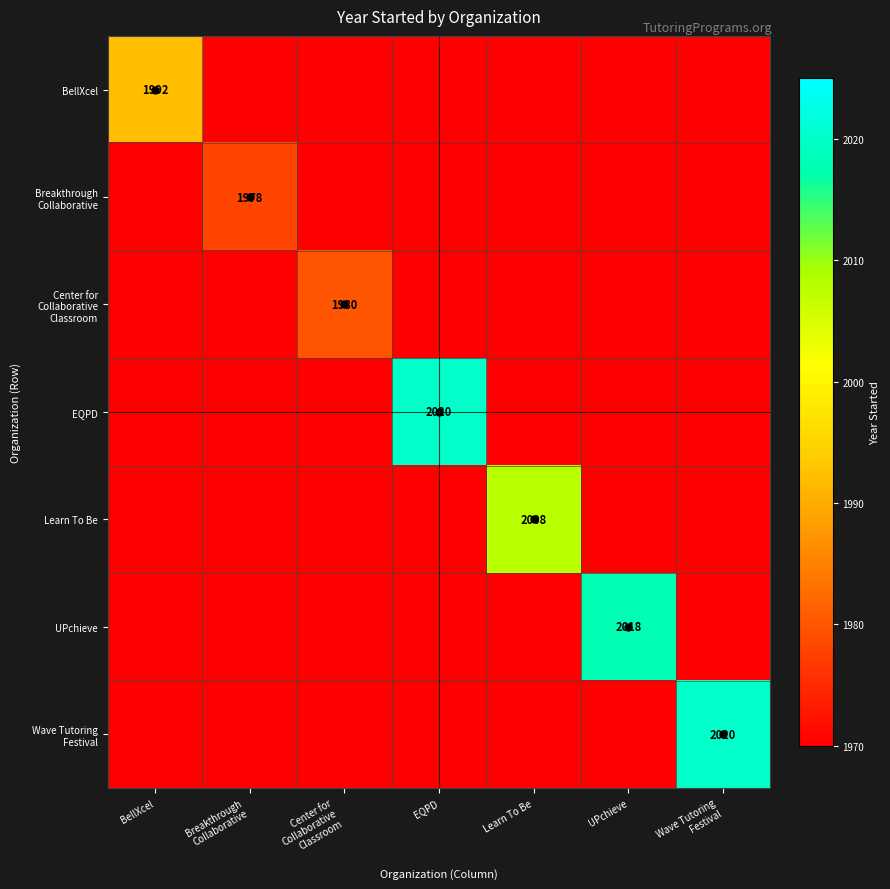

True or false: BellXcel has a value of 1342 at BellXcel.

False